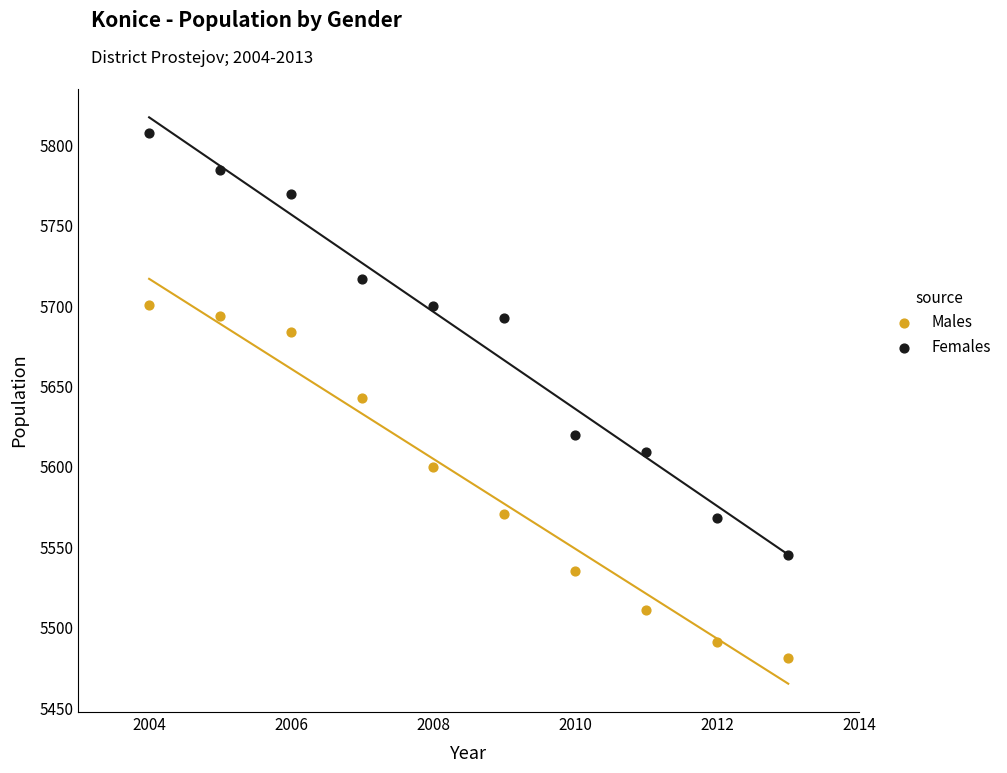

Which series has the largest Y range (max minus min)?

Females